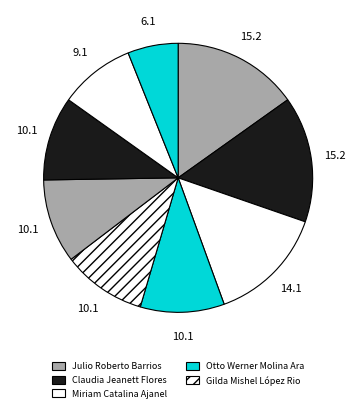

Count the number of slices in the pie.

9